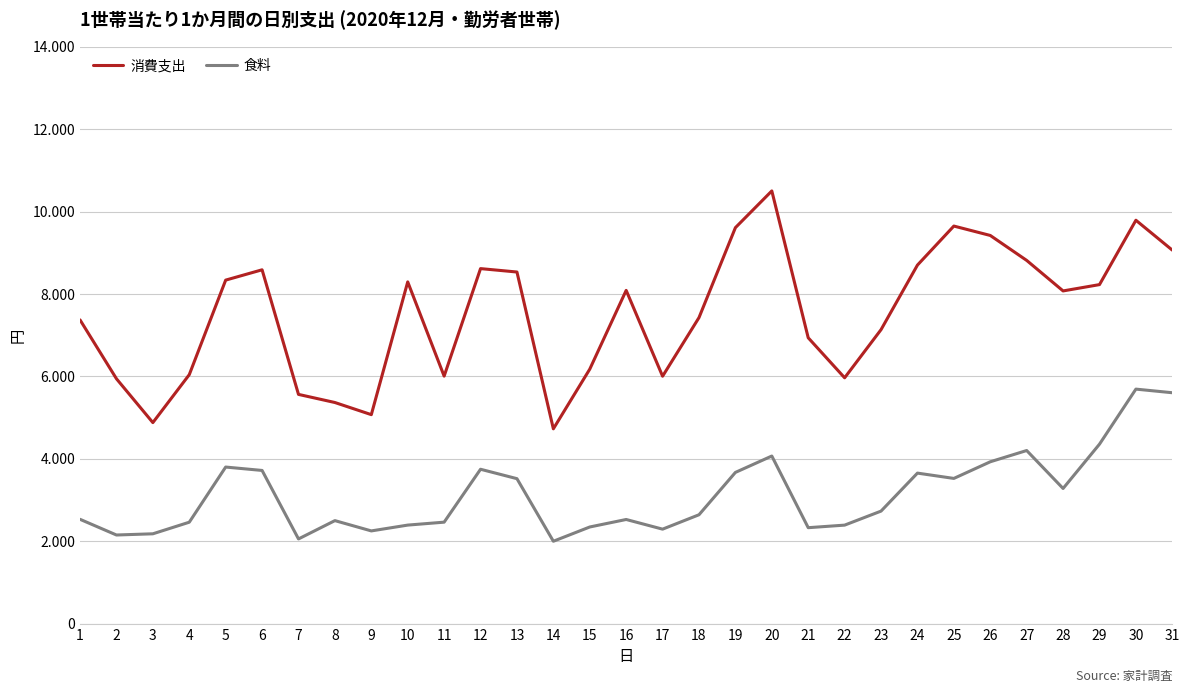

At which label does 消費支出 first exceed 8074?

5